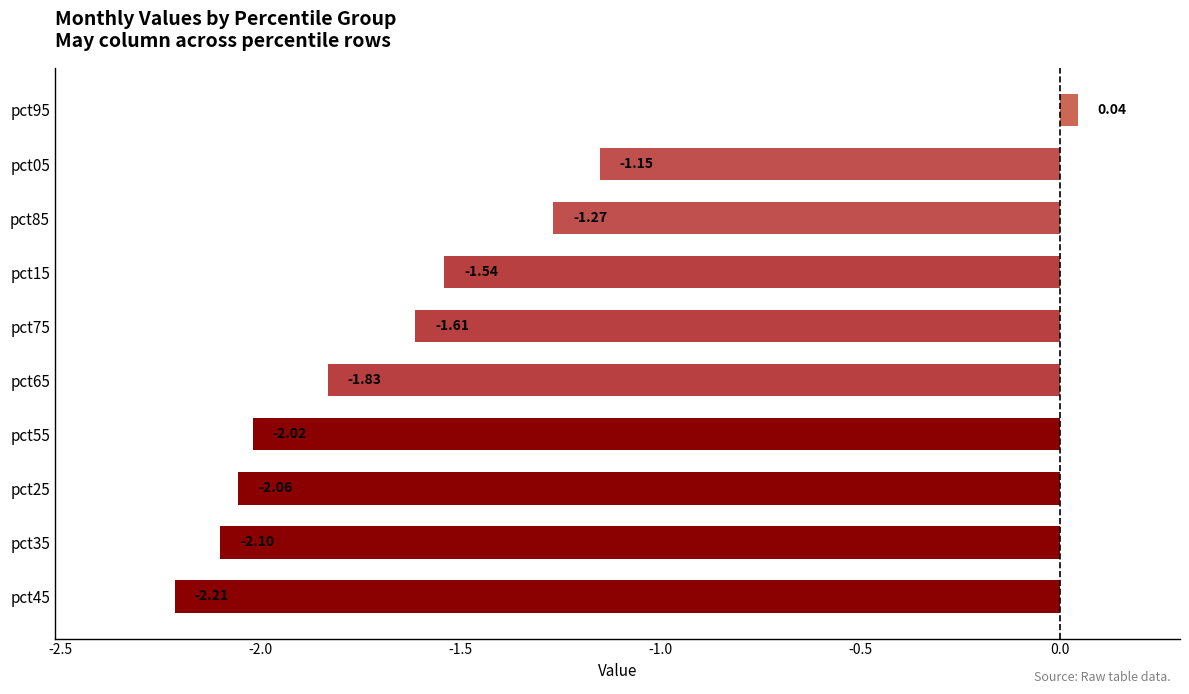

Rank the categories by value from highest to lowest.

pct95, pct05, pct85, pct15, pct75, pct65, pct55, pct25, pct35, pct45